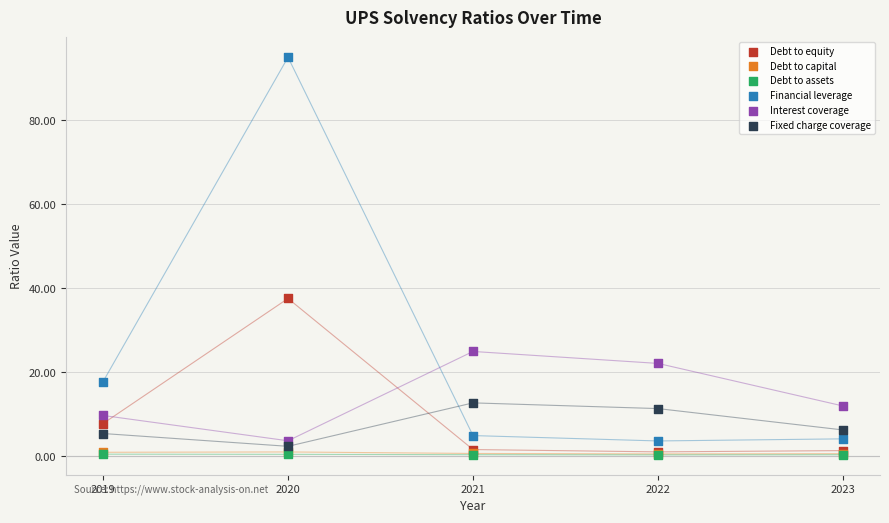

What are all the series names shown in the legend?

Debt to equity, Debt to capital, Debt to assets, Financial leverage, Interest coverage, Fixed charge coverage